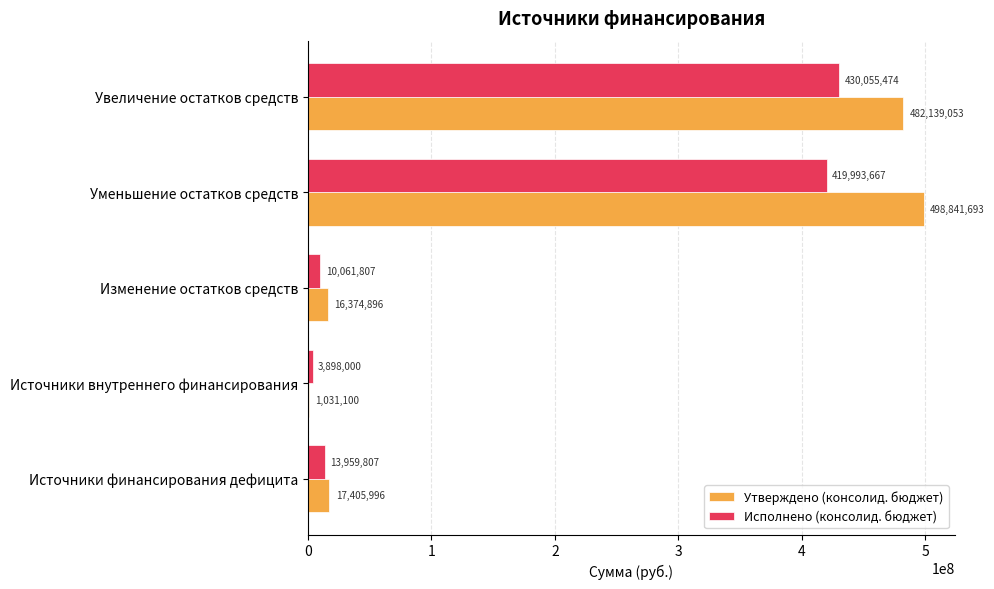

At which label does Исполнено (консолид. бюджет) reach its peak?

Увеличение остатков средств